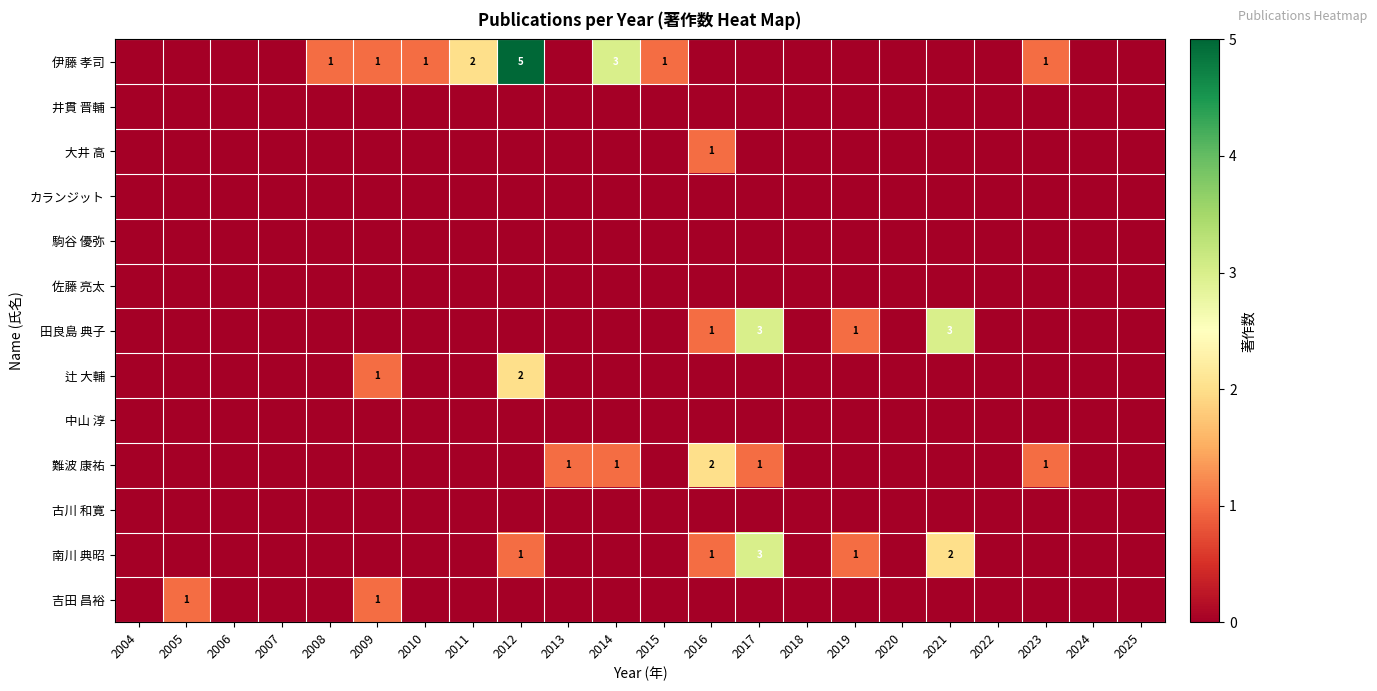

What is the sum of the 南川 典昭 values at 2025 and 2017?

3